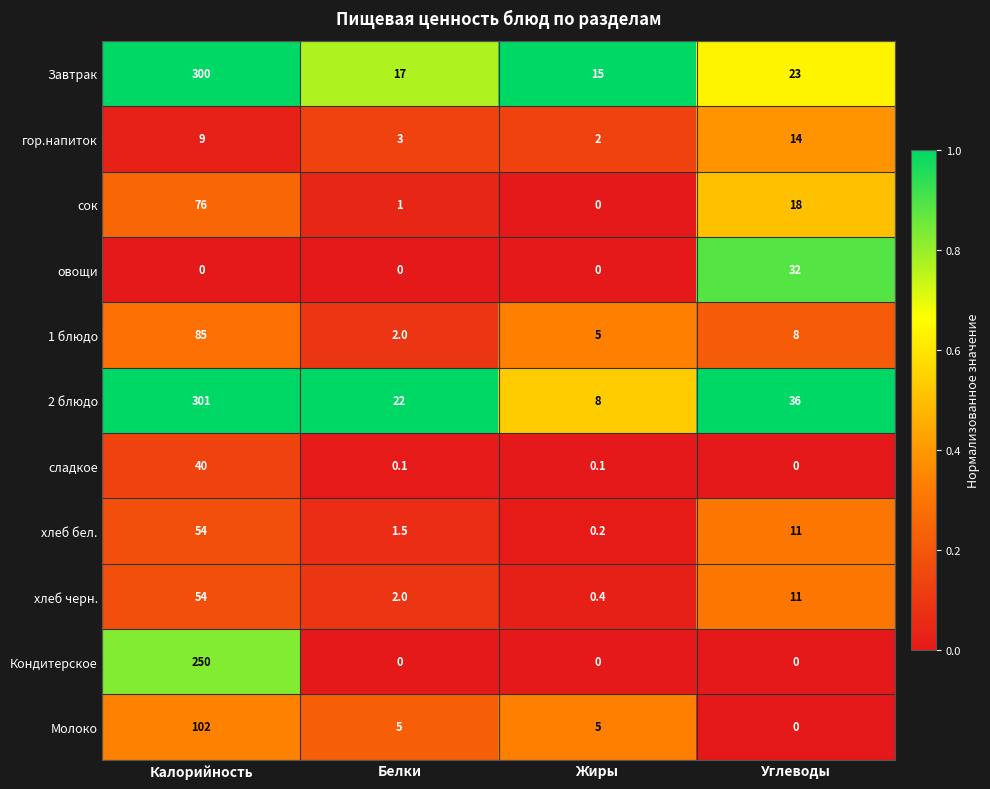

Which series has the largest total across all categories?

2 блюдо